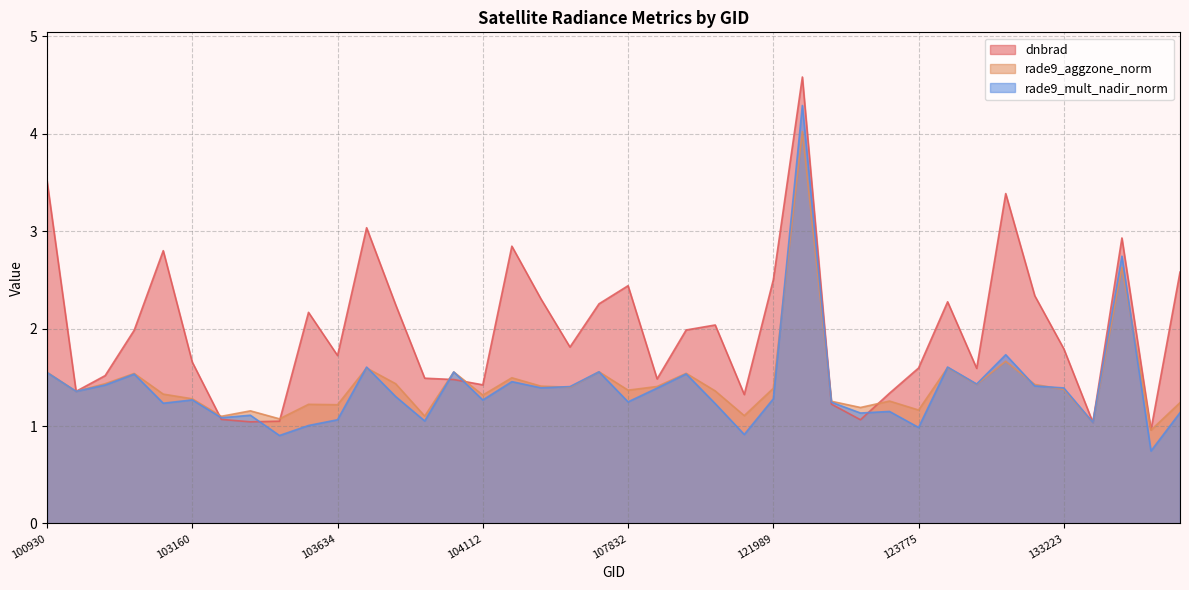

True or false: rade9_aggzone_norm has more than 1 points higher than both neighbors.

True